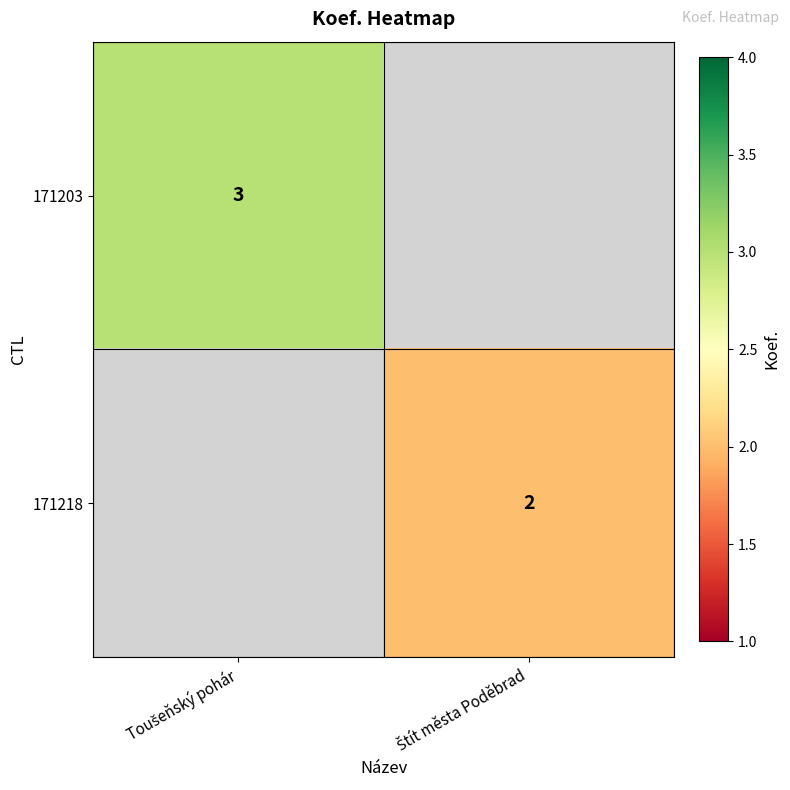

How many categories are shown in the chart?

2